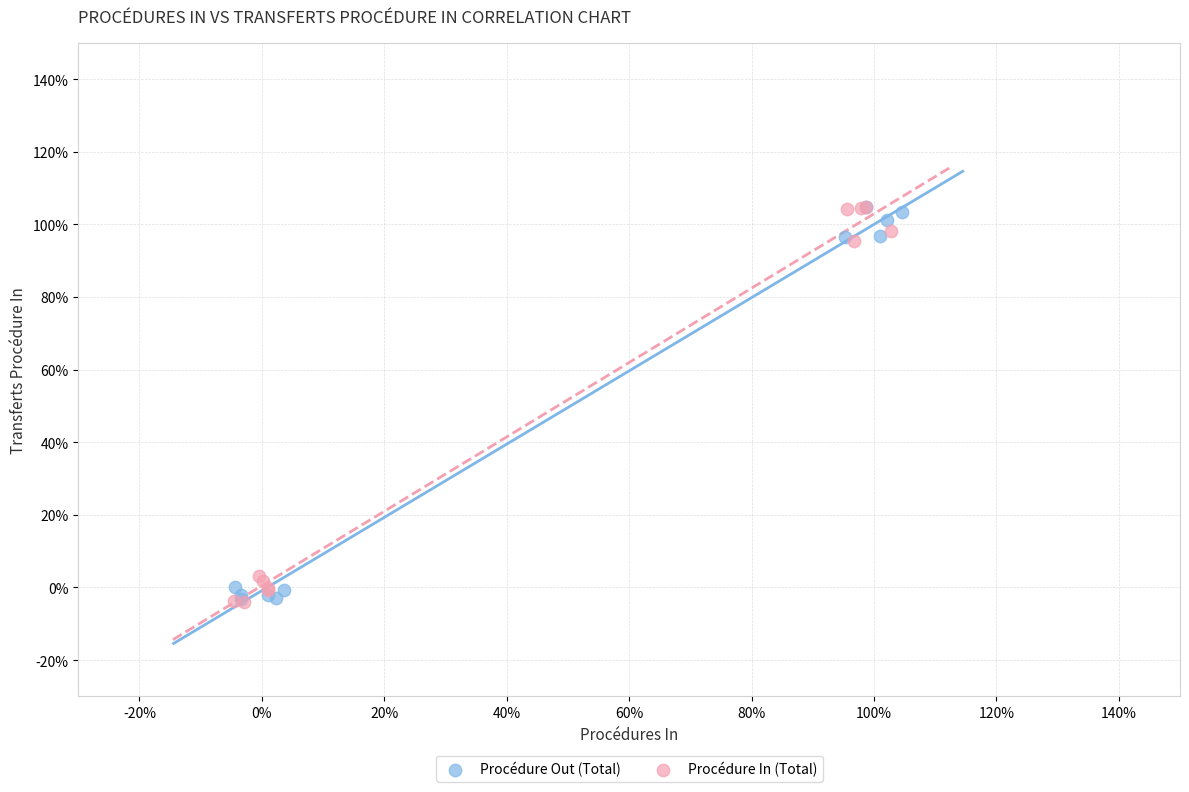

What are all the series names shown in the legend?

Procédure Out (Total), Procédure In (Total)